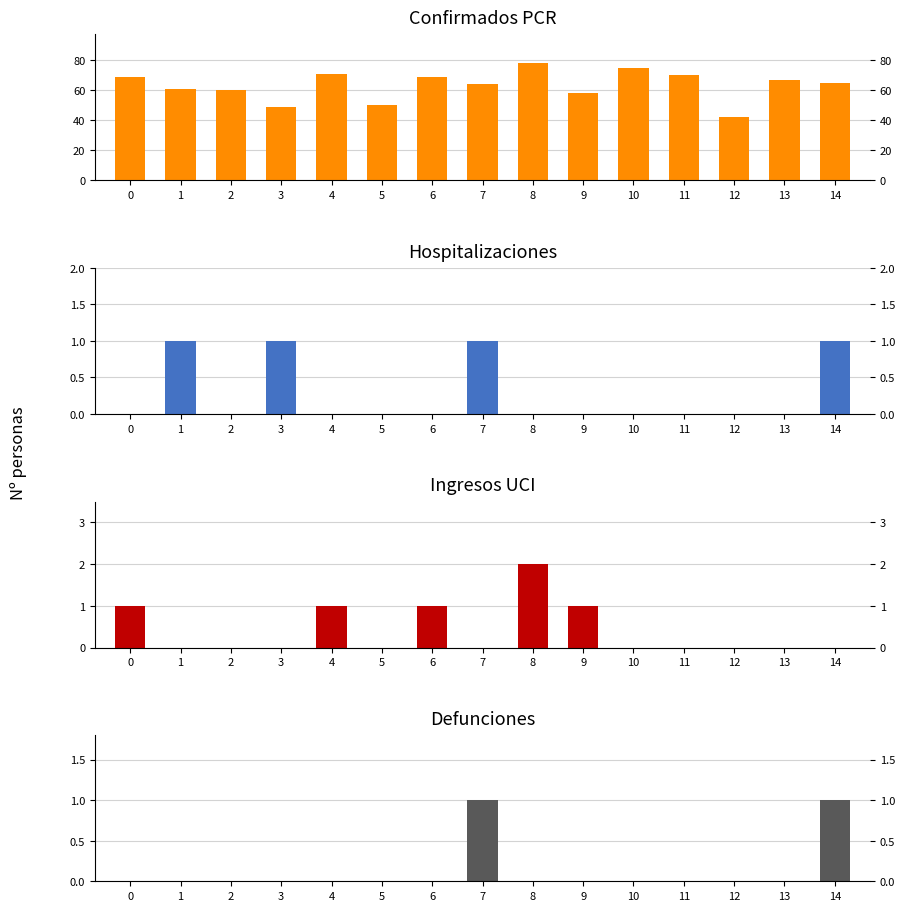

Rank the series by their maximum value, from lowest to highest.

Hospitalizaciones, Defunciones, Ingresos UCI, Confirmados PCR